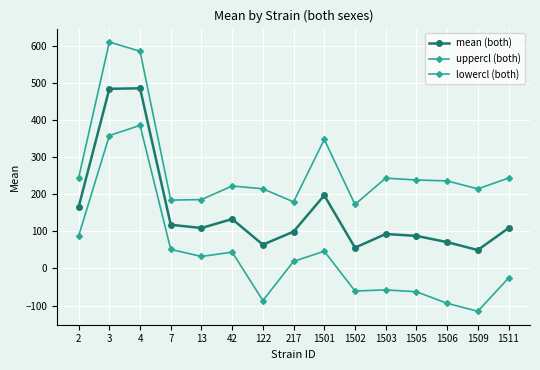

True or false: uppercl (both) has a value of 290.4 at 1509.

False